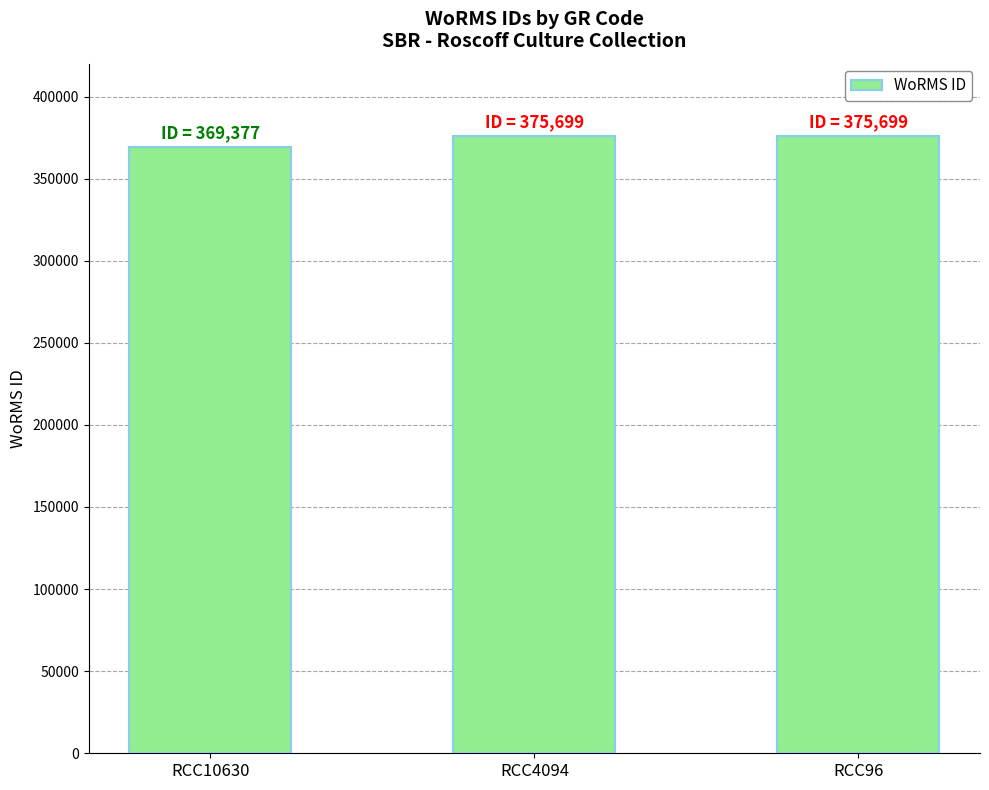

What is the greatest value displayed?

375699